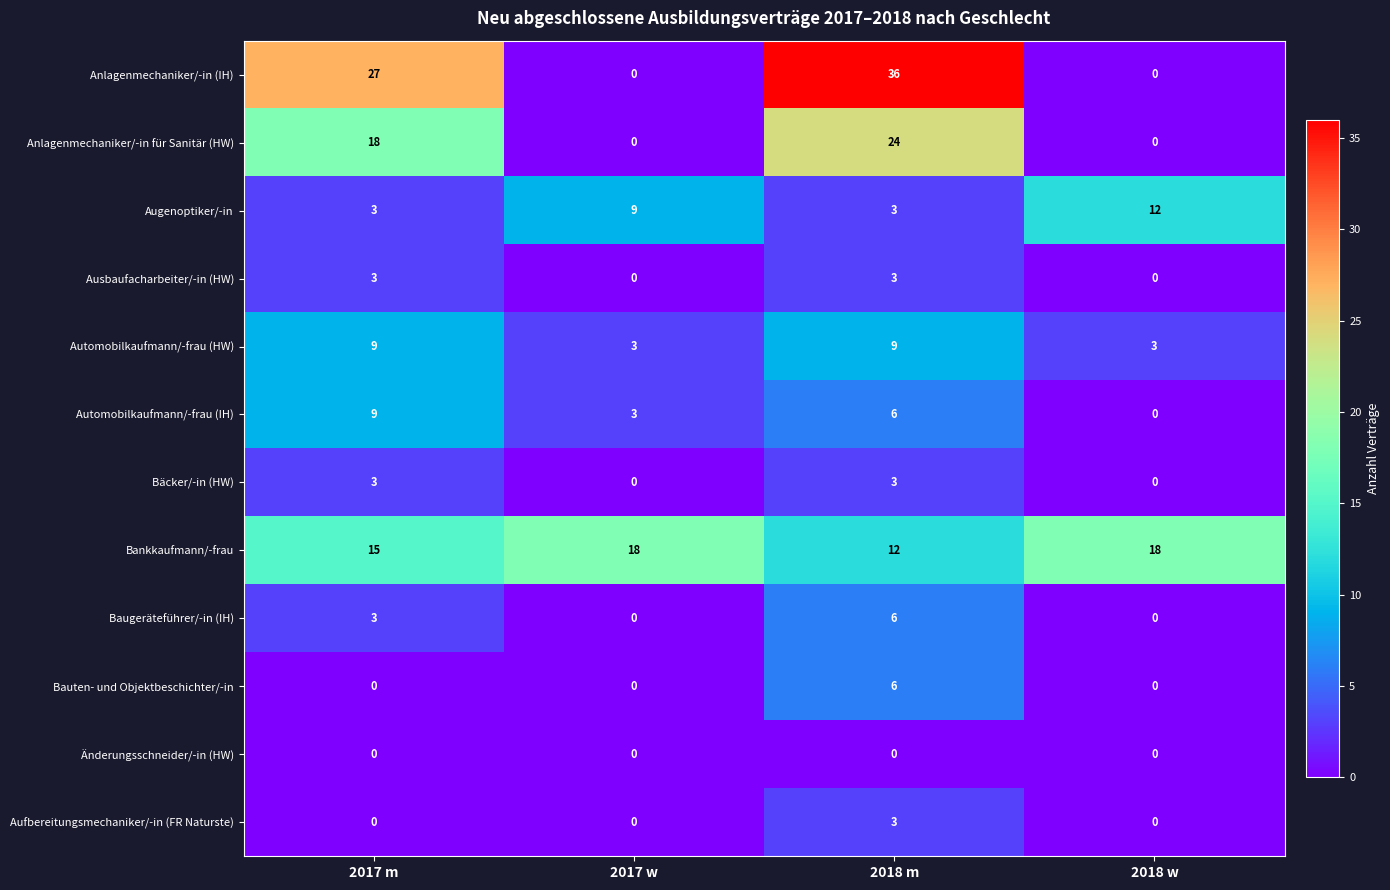

Between 2017 m and 2017 w, which series saw the biggest shift?

Anlagenmechaniker/-in (IH)